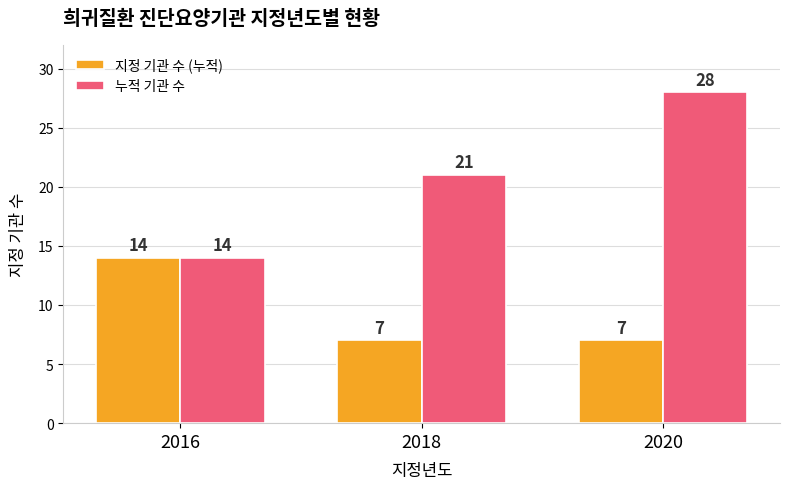

How many groups of bars are there?

3